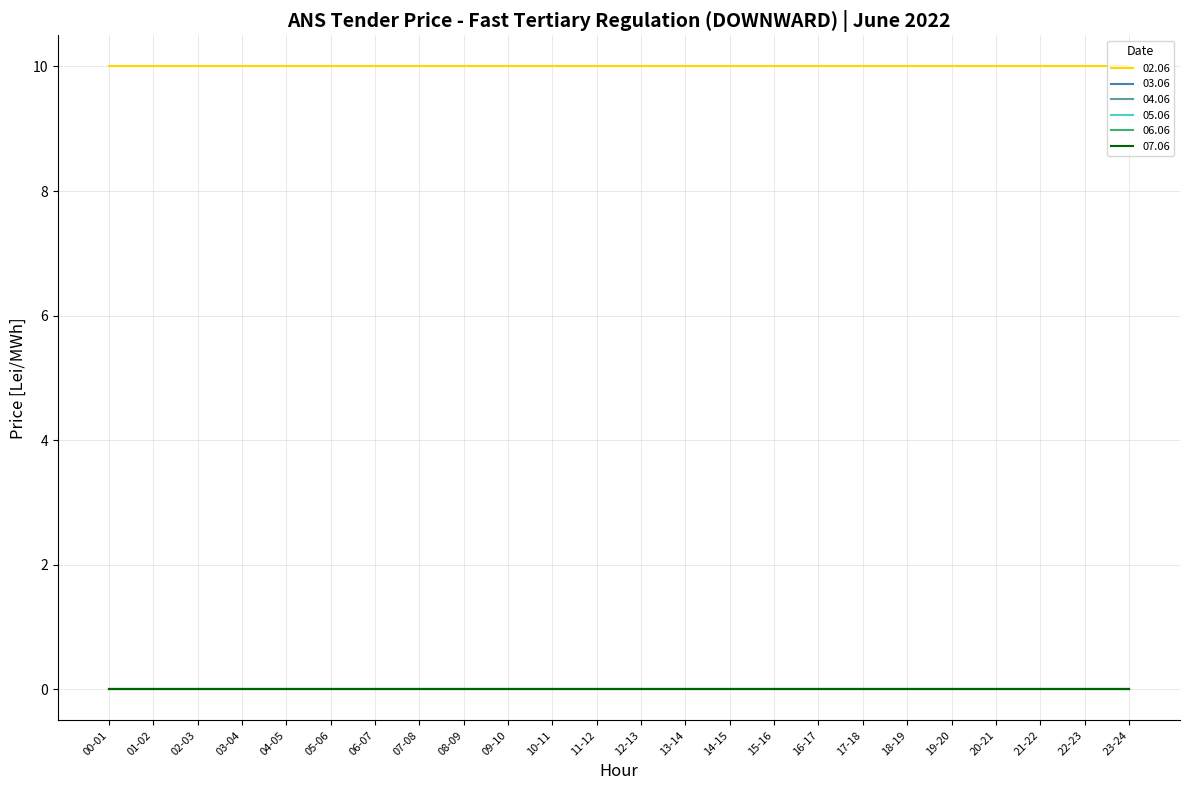

True or false: 07.06 and 04.06 cross at least once.

False